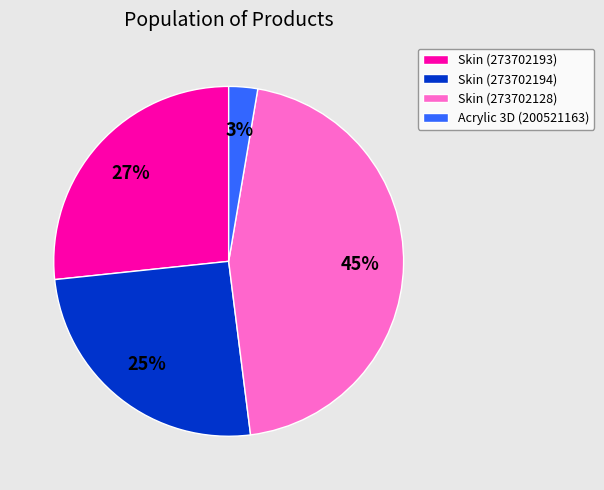

Is the sum of Acrylic 3D (200521163) and Skin (273702128) greater than half?

No